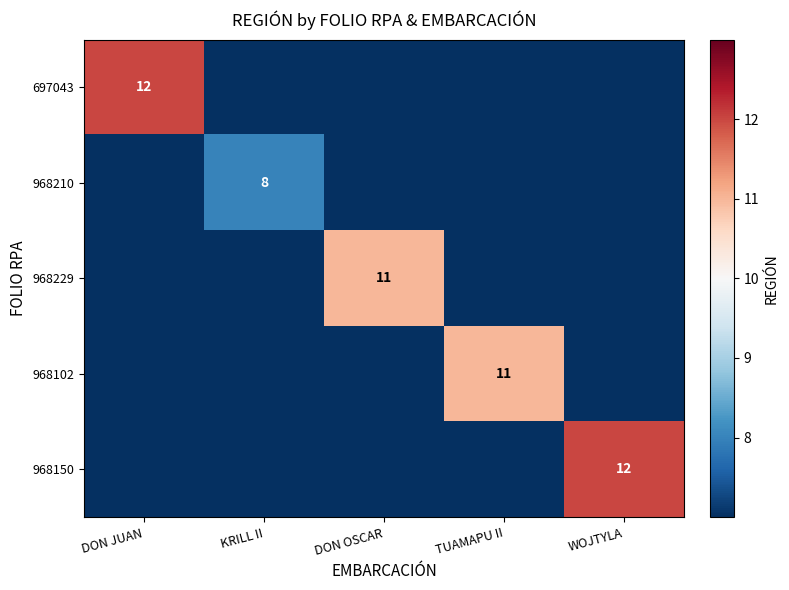

The value of 968229 at DON OSCAR is 7. True or false?

False